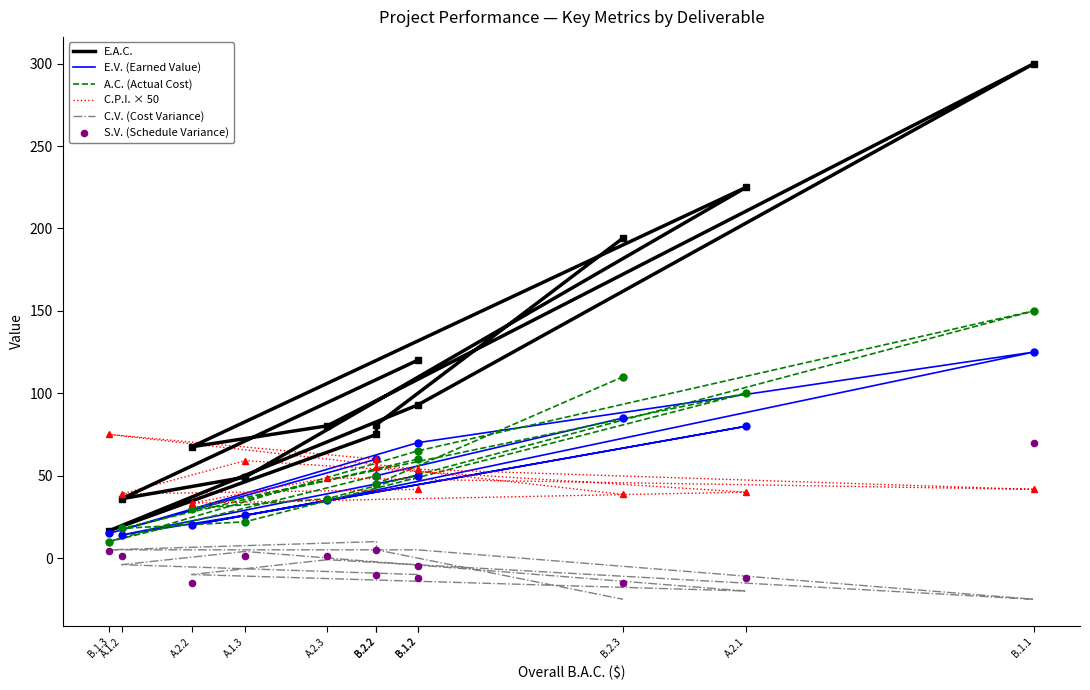

What are all the series names shown in the legend?

E.A.C., E.V. (Earned Value), A.C. (Actual Cost), C.P.I. × 50, C.V. (Cost Variance), S.V. (Schedule Variance)